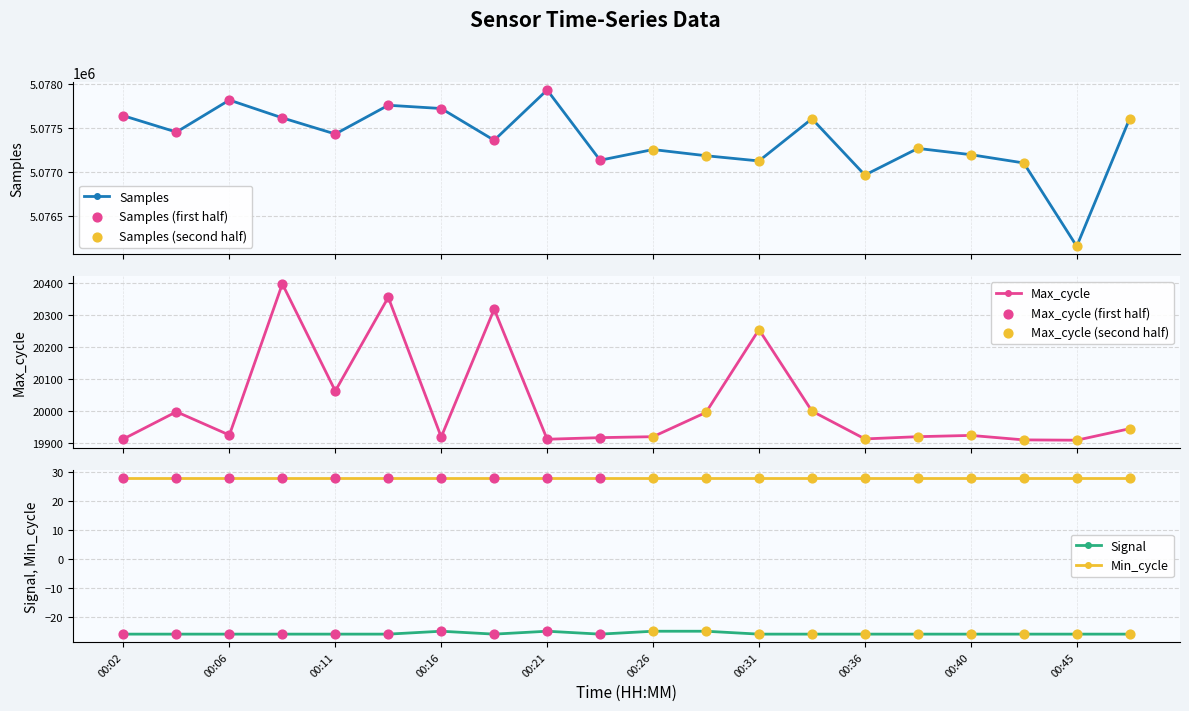

Which series contains the lowest Y value?

Signal